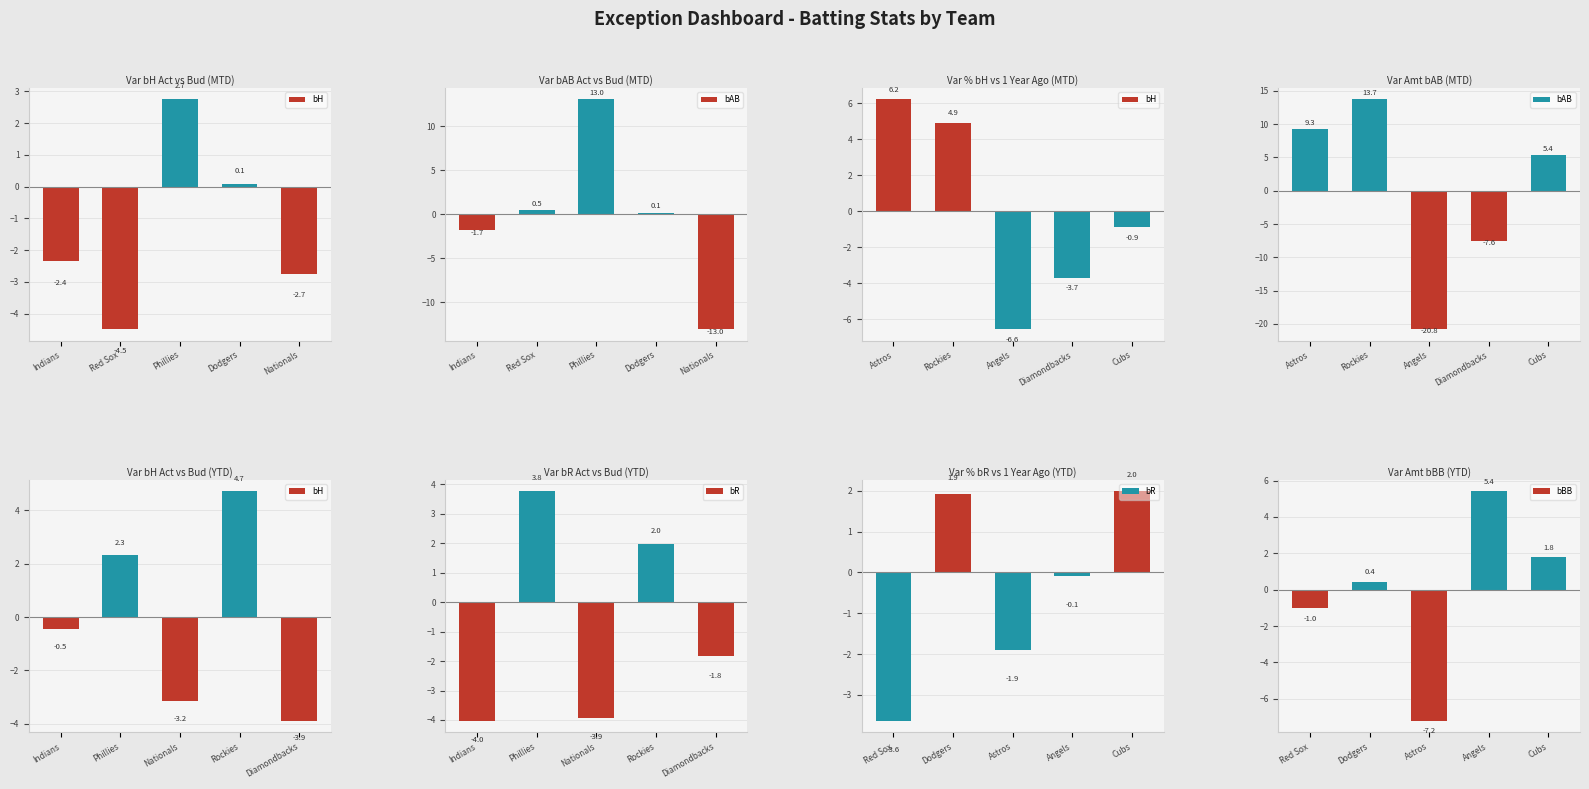

What is the label of the 2nd bar from the right?

Dodgers